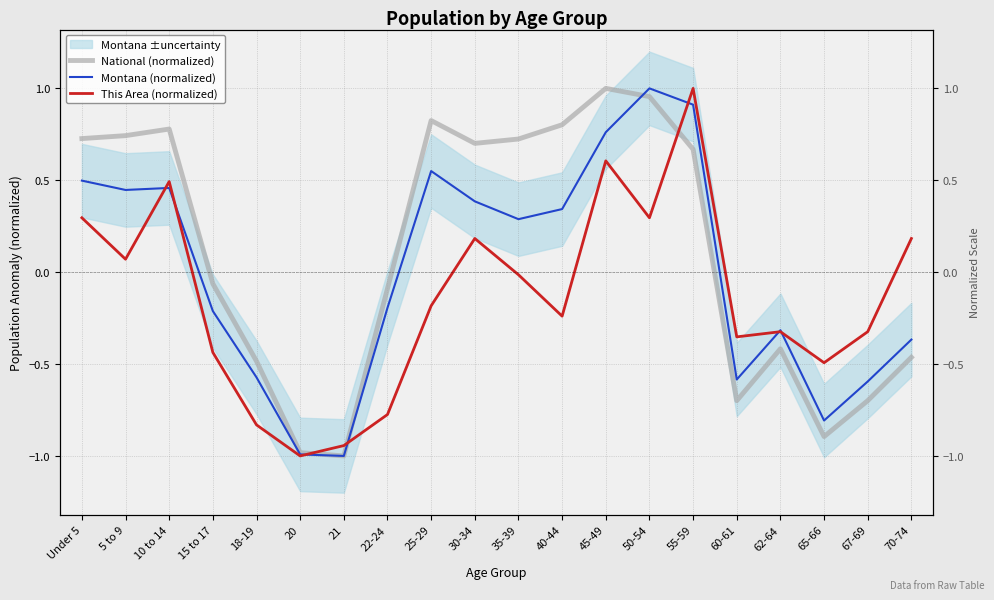

True or false: Montana (normalized) has more than 1 interior local peaks.

True